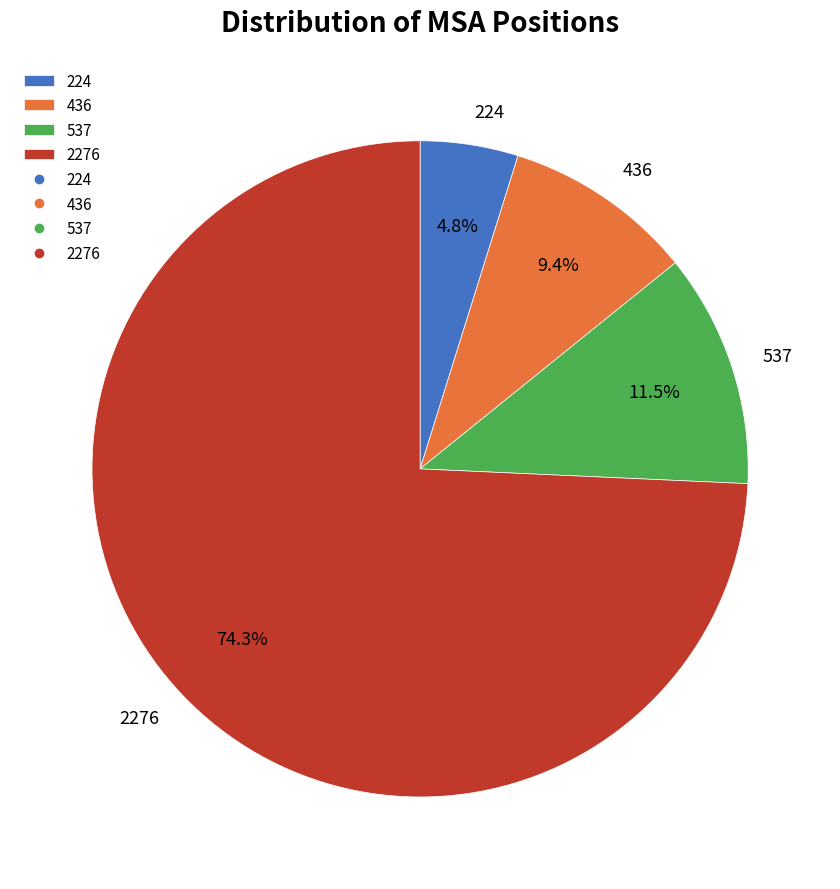

To the nearest percent, what is the difference between the 224 and 436 slice percentages?

5%